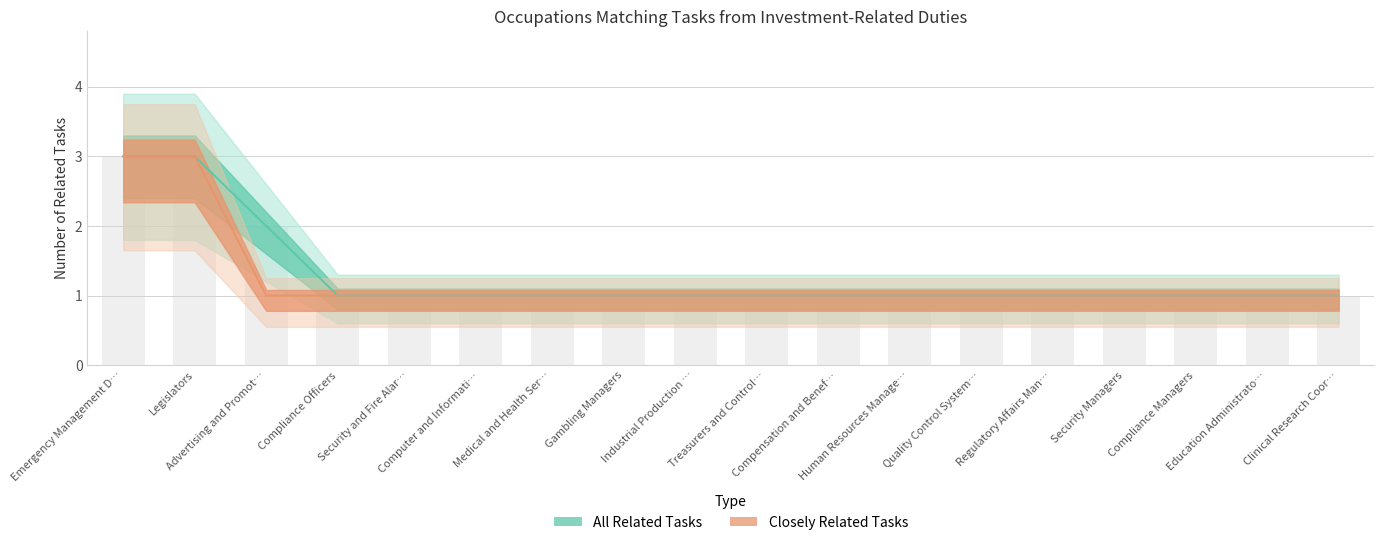

Rank the series by their maximum value, from lowest to highest.

All Related Tasks, Closely Related Tasks